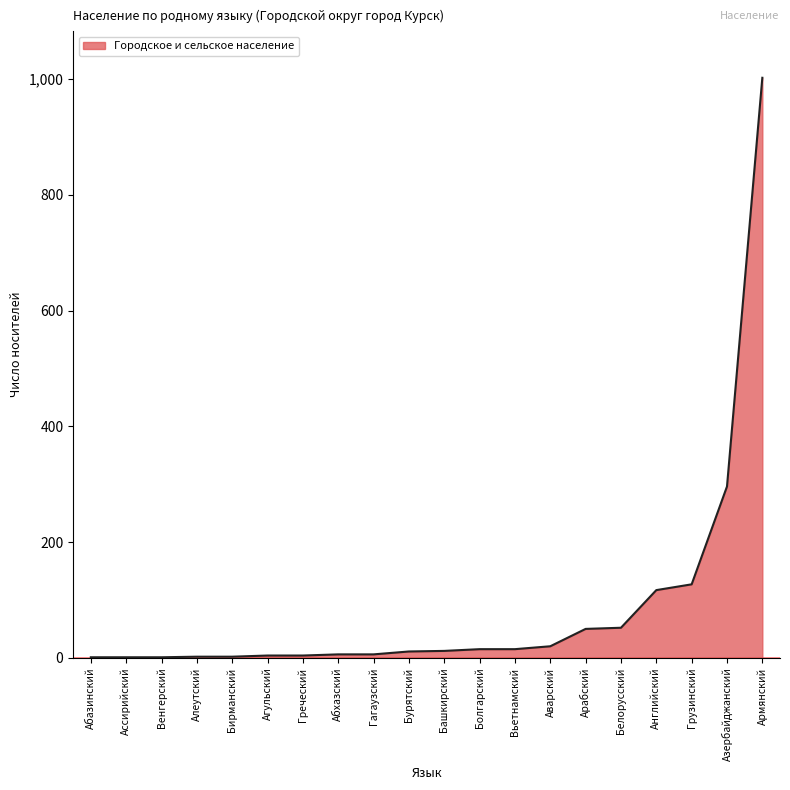

What is the difference between the maximum and minimum values?

1001